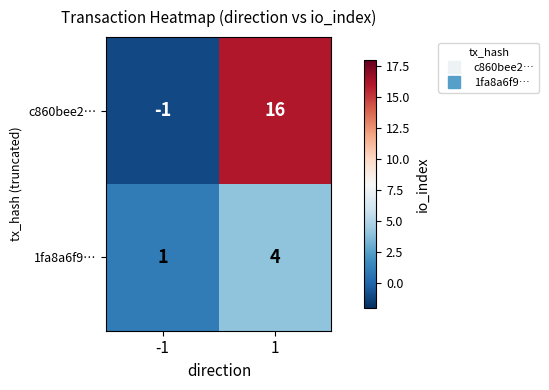

Which series changed the most between -1 and 1?

c860bee2…